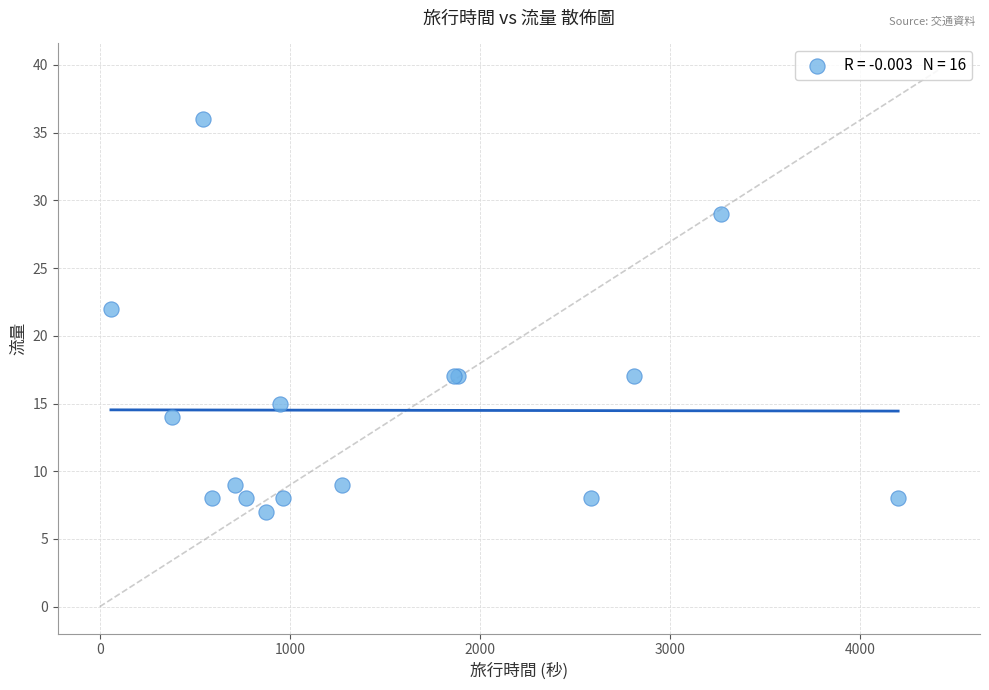

What Y value in the scatter plot is closest to 21?

22